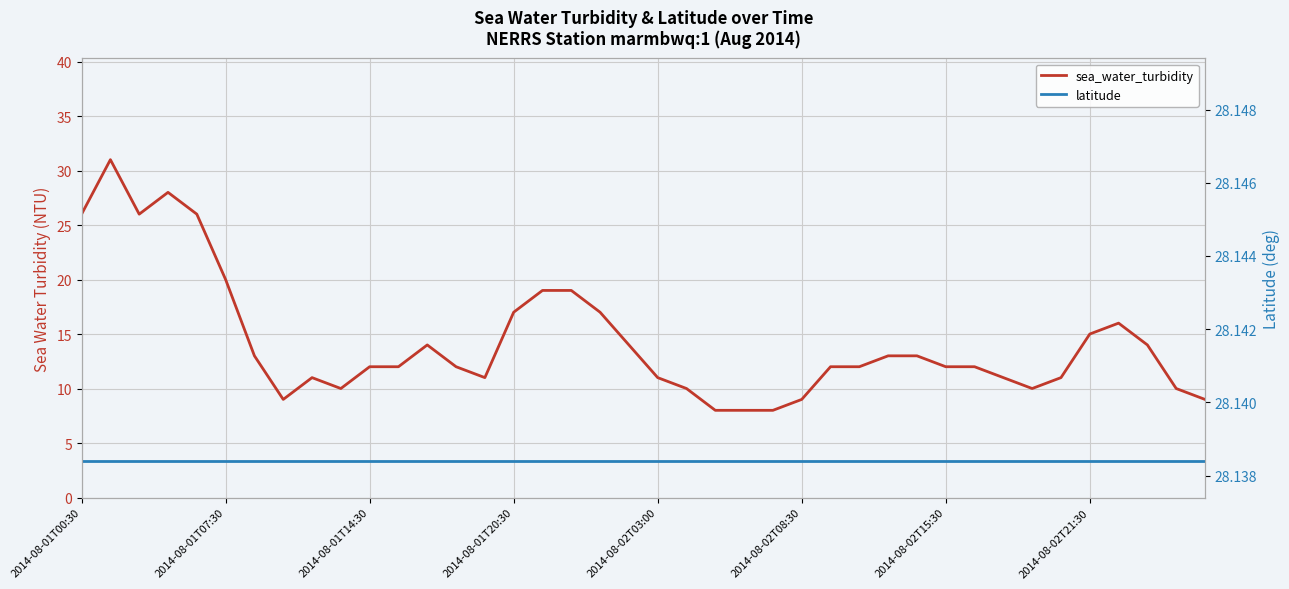

What is the difference between the maximum and minimum values in the sea_water_turbidity series?

23.0